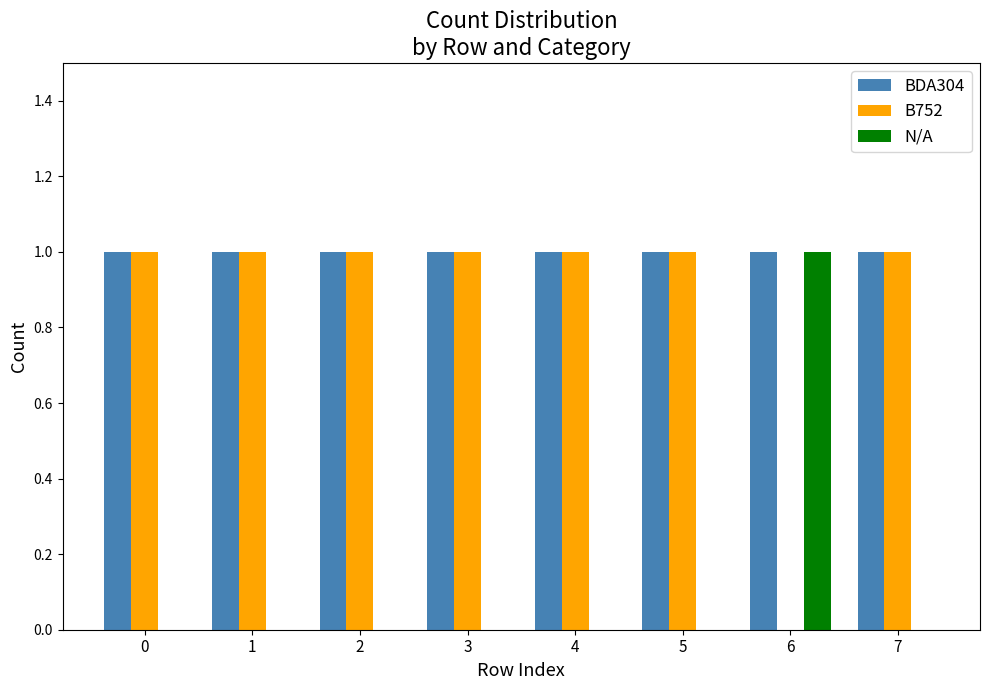

What is the maximum value for B752?

1